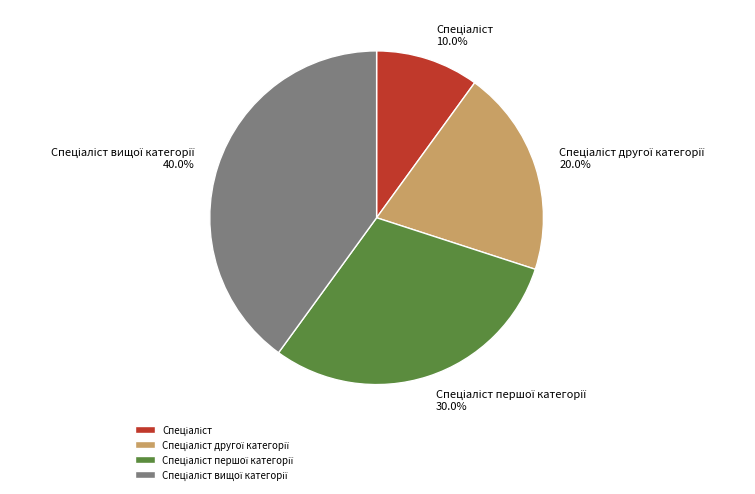

Does any single category account for the majority?

No